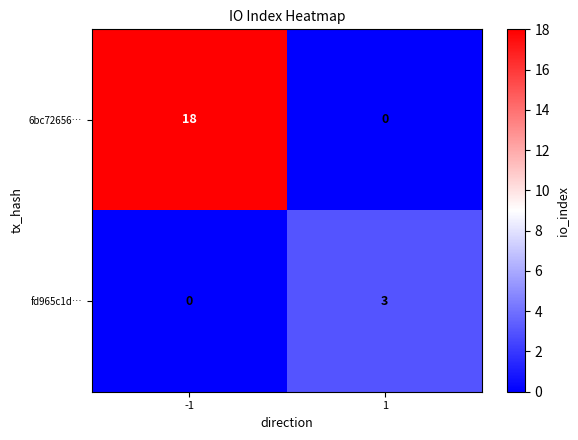

True or false: 6bc72656… has a value of 0 at 1.

True